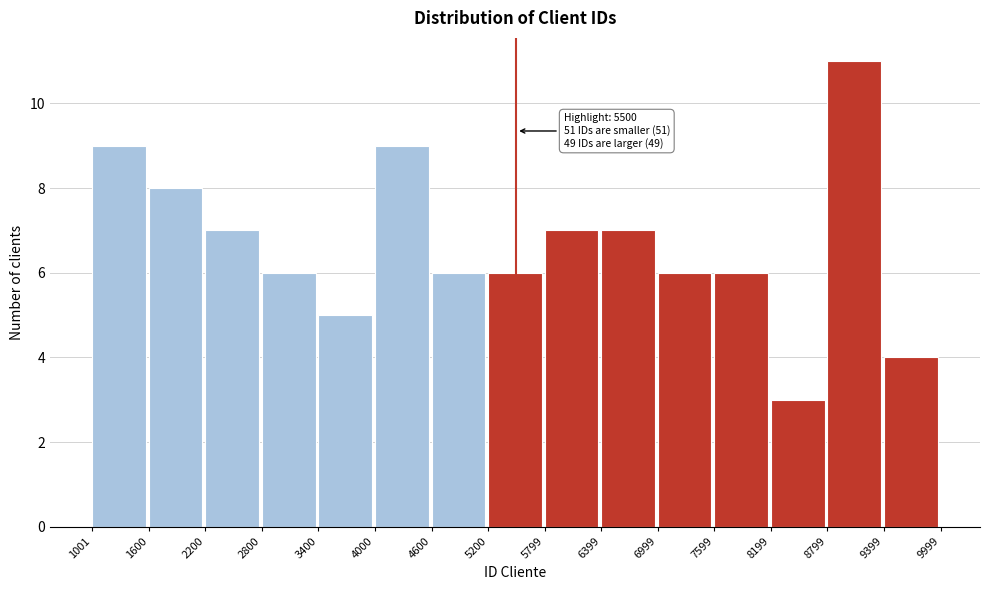

Over which range of the x-axis is the bar tallest?

8799 to 9399